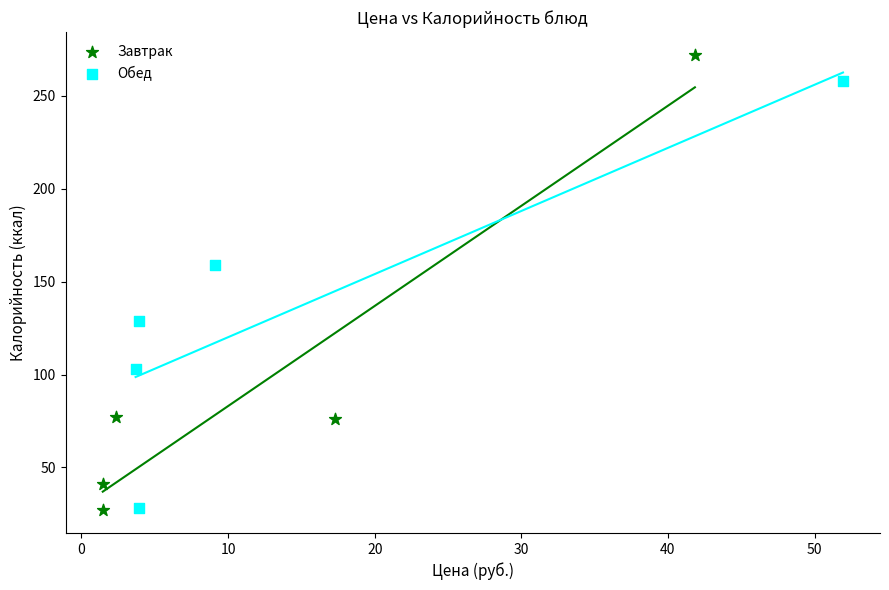

Which series contains the highest Y value?

Завтрак